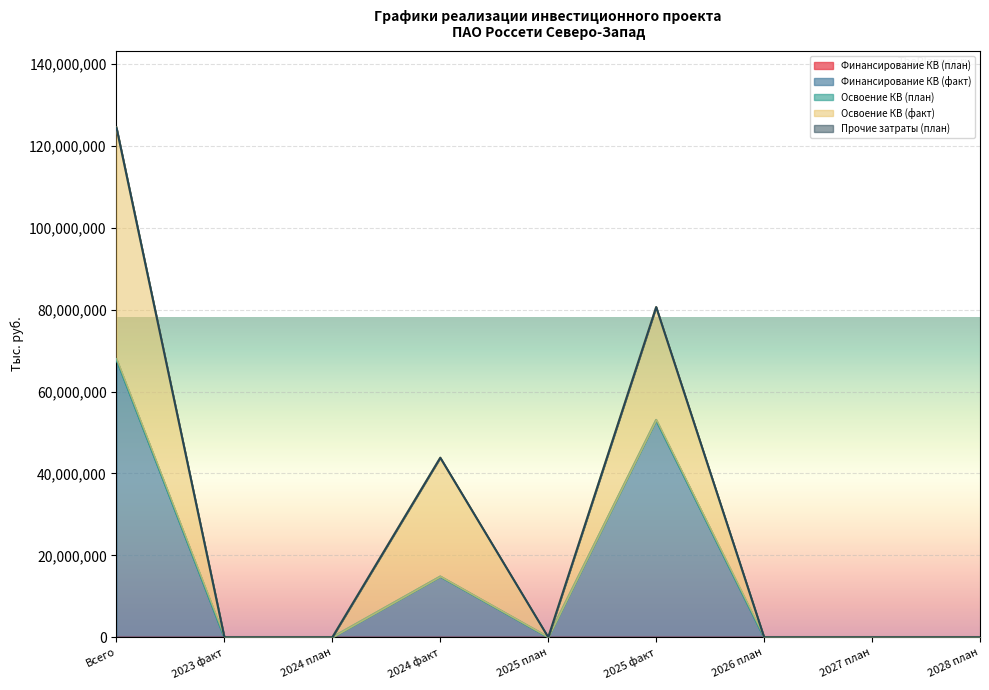

Which series has the largest total across all categories?

Финансирование КВ (факт)